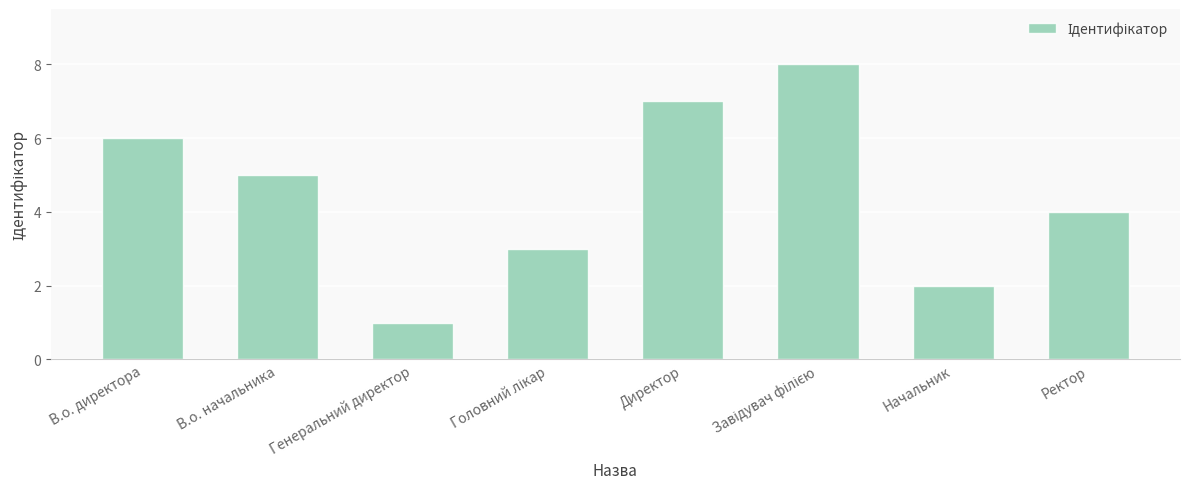

Which has a higher value, Генеральний директор or Ректор?

Ректор